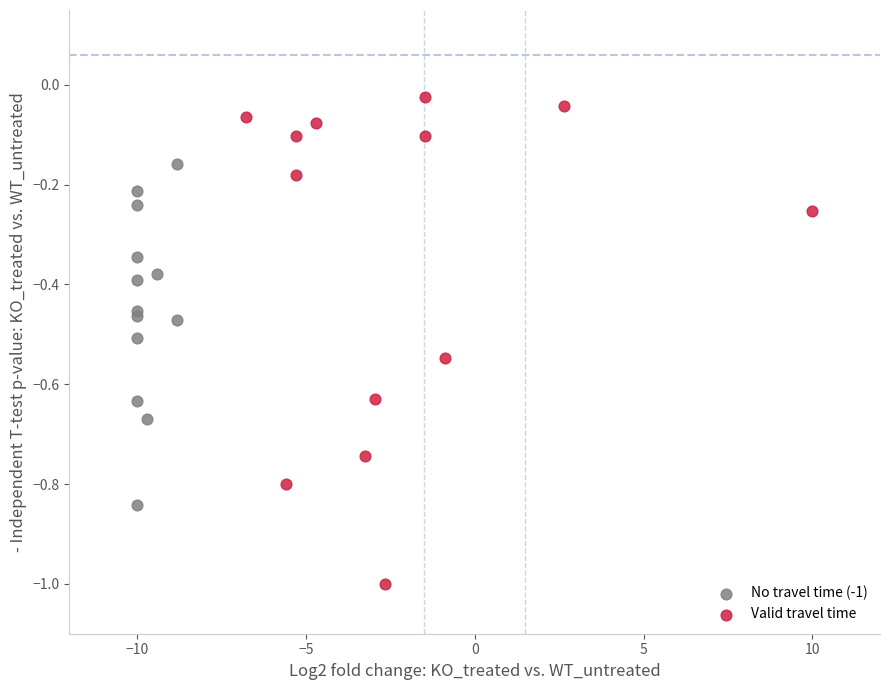

Which series reaches the maximum Y coordinate?

Valid travel time